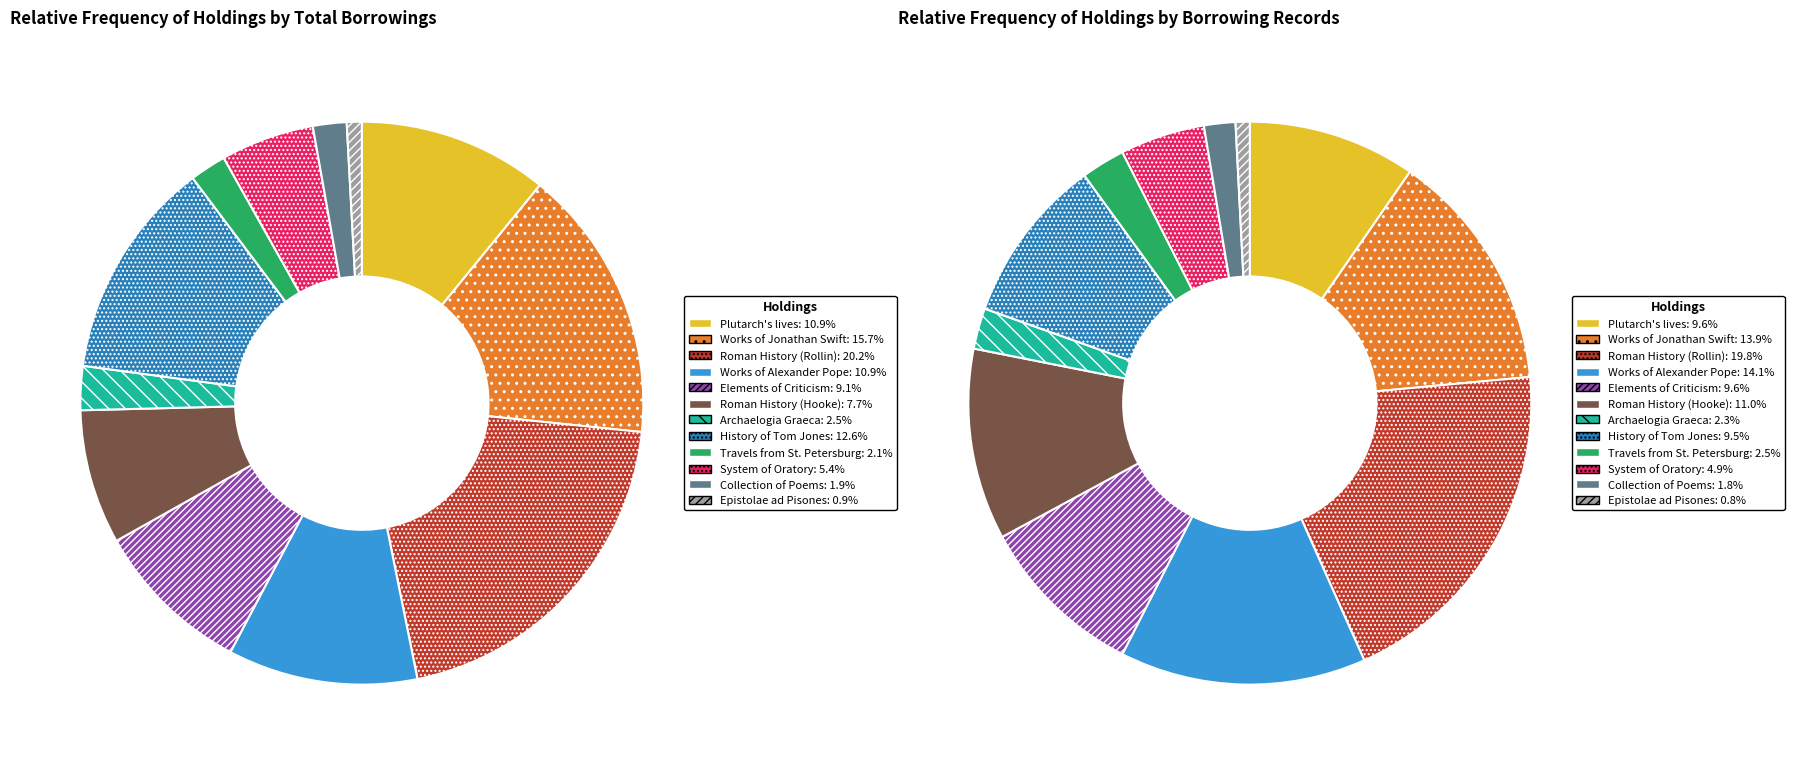

What is the smallest slice in the pie chart?

Epistolae ad Pisones